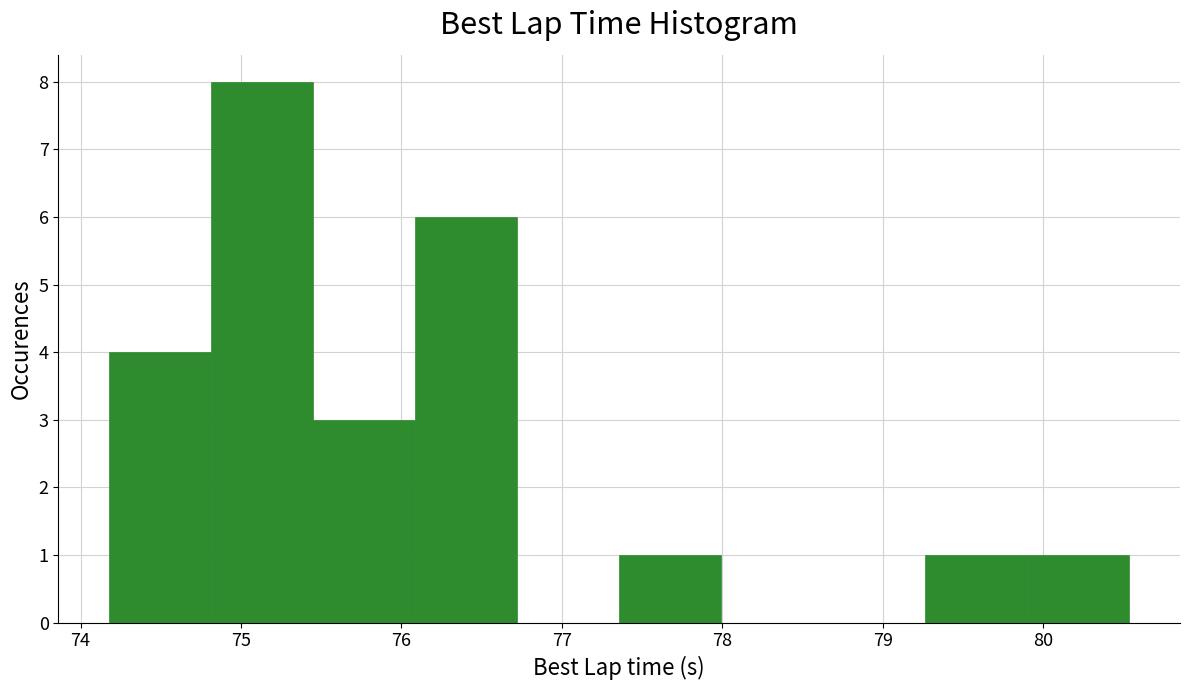

Reading left to right, transcribe this chart: for each bar, give the range it covers on the x-axis and its height. Neither the bar edges nor the heights are printed on the chart, so give them approximately, as read against the axes.

74.2 to 74.8: 4
74.8 to 75.5: 8
75.5 to 76.1: 3
76.1 to 76.7: 6
76.7 to 77.4: 0
77.4 to 78.0: 1
78.0 to 78.6: 0
78.6 to 79.3: 0
79.3 to 79.9: 1
79.9 to 80.5: 1